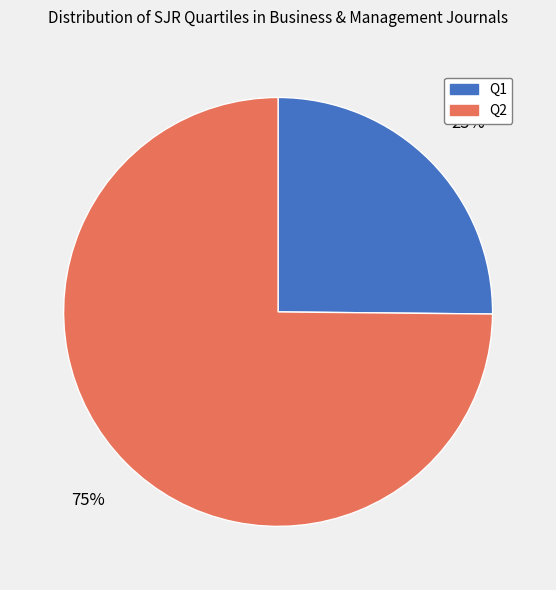

Is it true that Q1 is 25% of the pie?

True